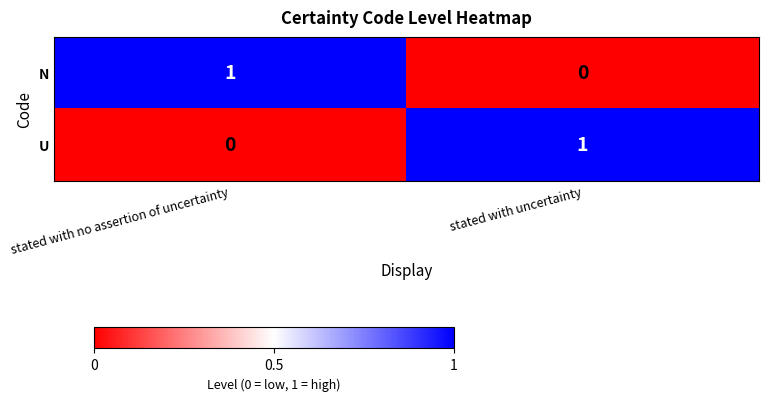

At which label is U closest to 0?

stated with no assertion of uncertainty